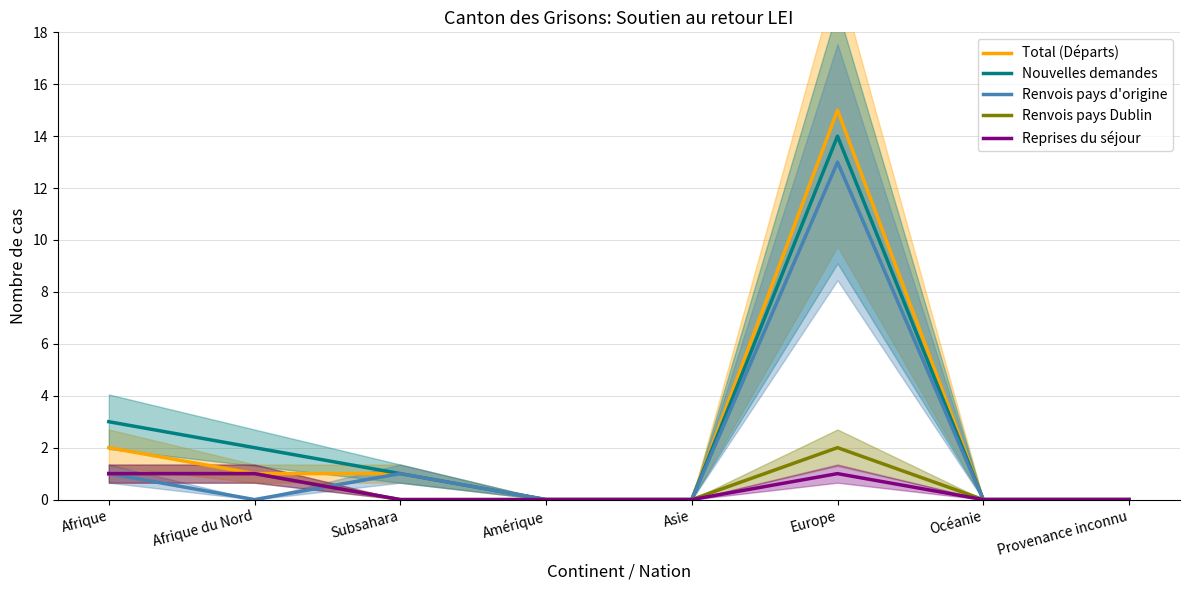

What are all the series names shown in the legend?

Total (Départs), Nouvelles demandes, Renvois pays d'origine, Renvois pays Dublin, Reprises du séjour